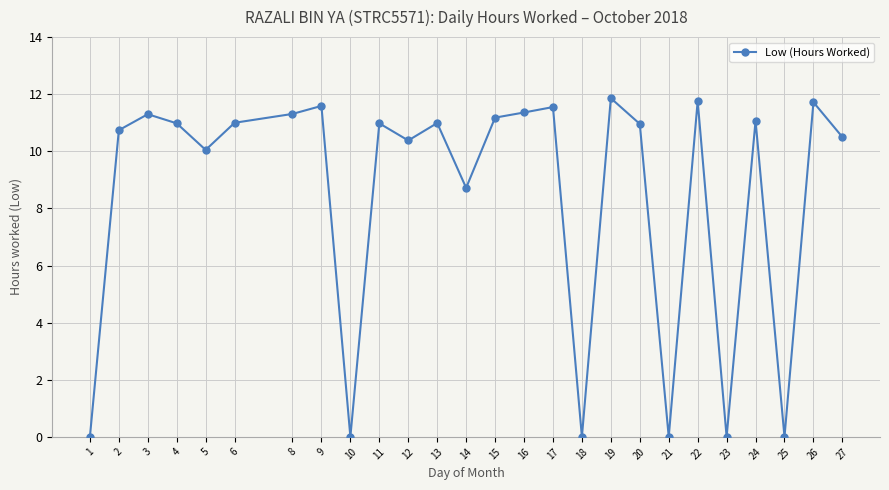

What is the sum of all values?

220.0